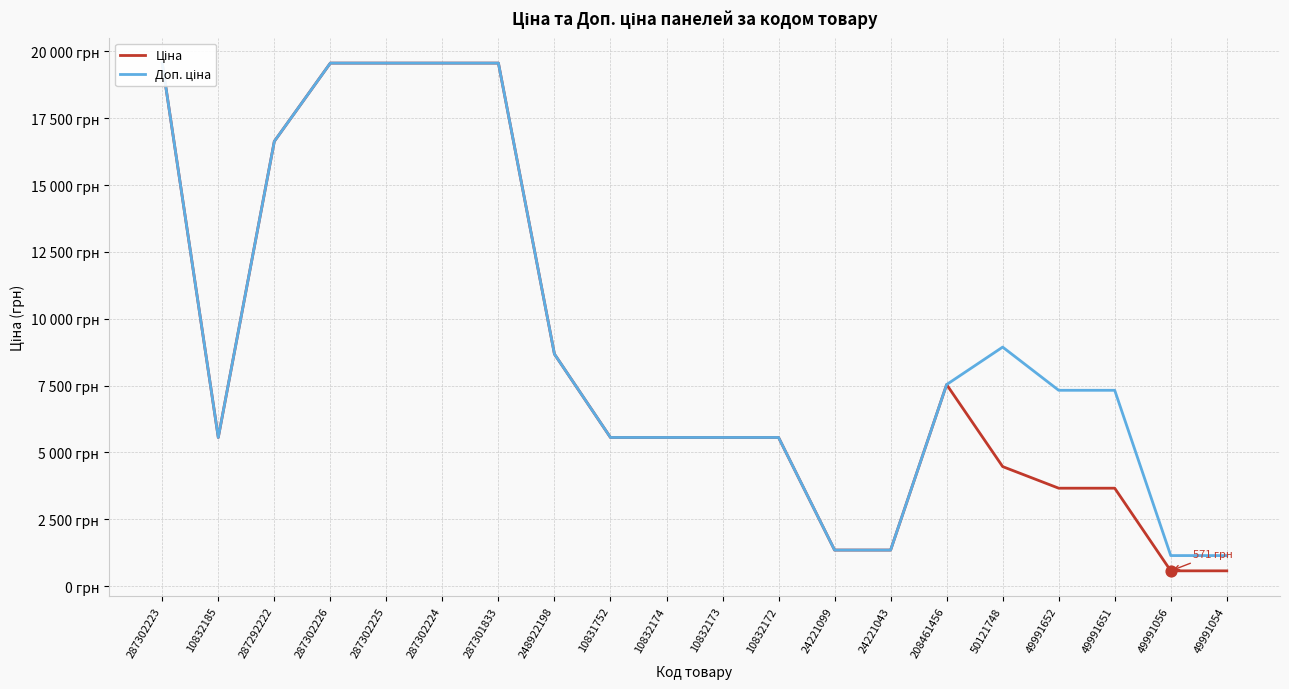

What are all the series names shown in the legend?

Ціна, Доп. ціна